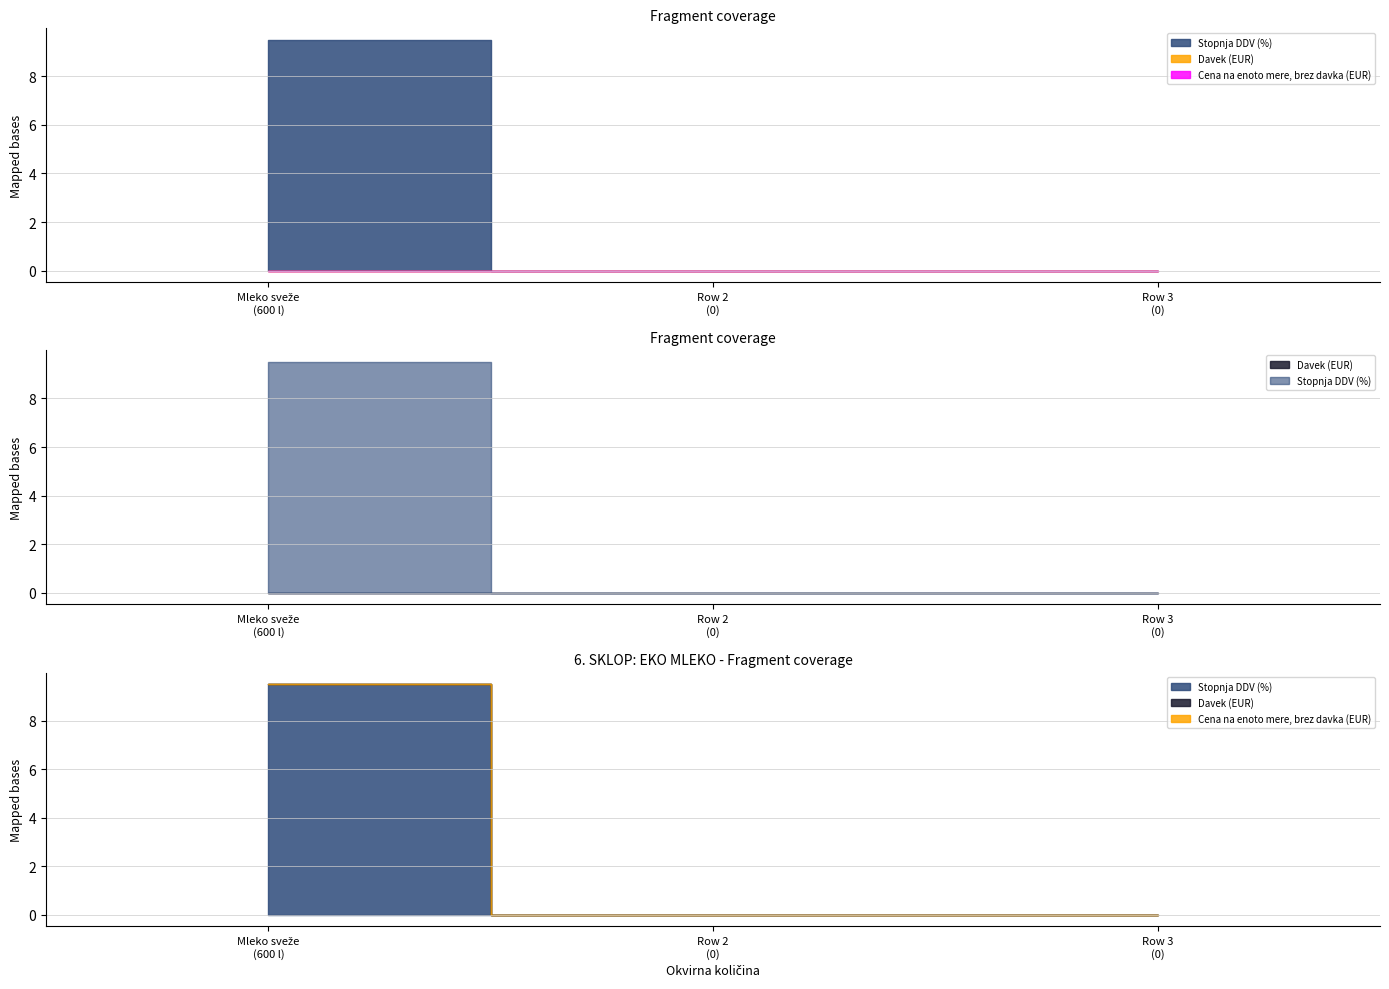

Reading left to right, list all the values displayed in this chart.

Davek (EUR): 0.0	0.0	0.0
Cena na enoto mere, brez davka (EUR): 0.0	0.0	0.0
Stopnja DDV (%): 9.5	0.0	0.0